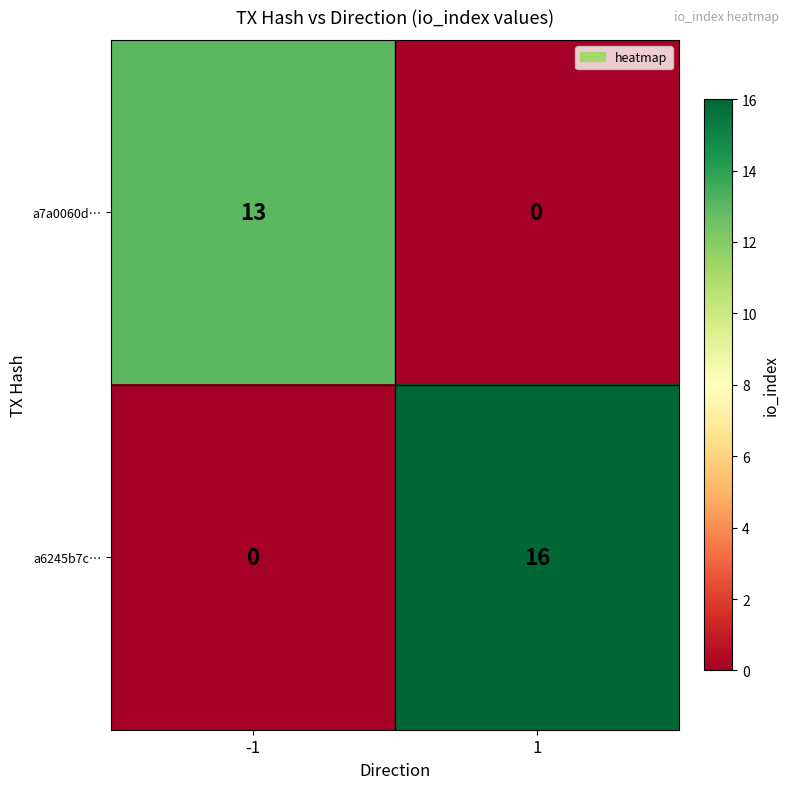

The a7a0060d… series shows 0 at 1. True or false?

True